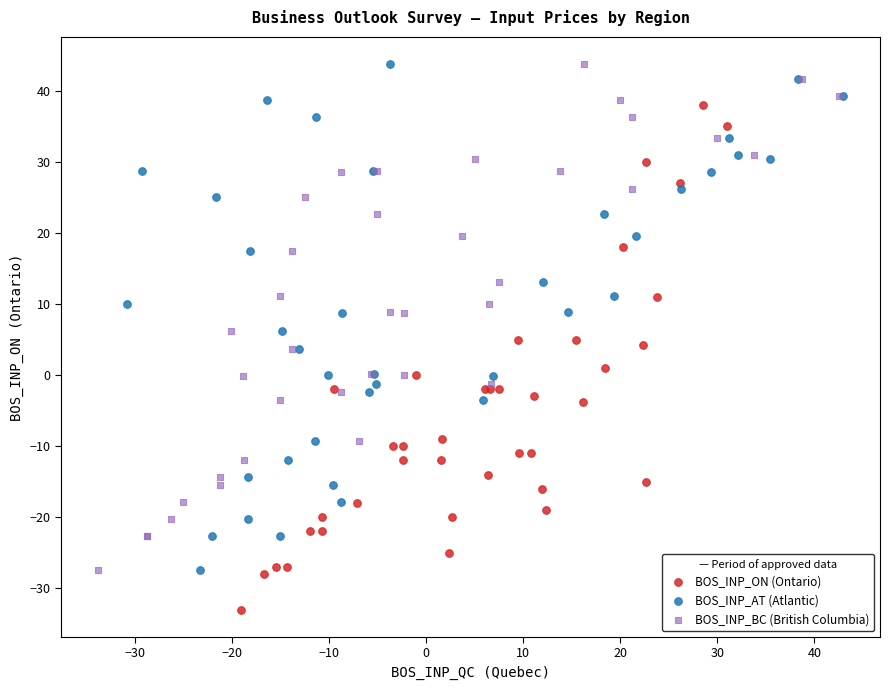

What are all the series names shown in the legend?

BOS_INP_ON (Ontario), BOS_INP_AT (Atlantic), BOS_INP_BC (British Columbia)